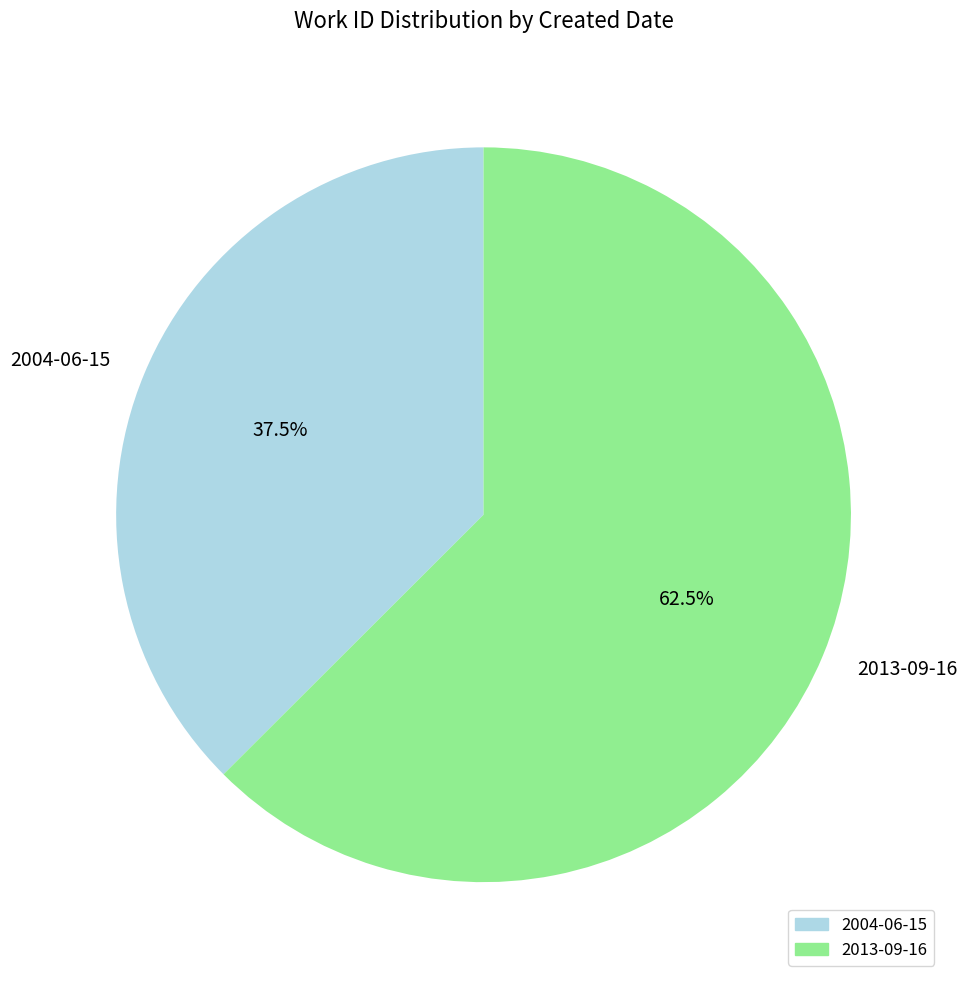

How many segments does this pie chart have?

2